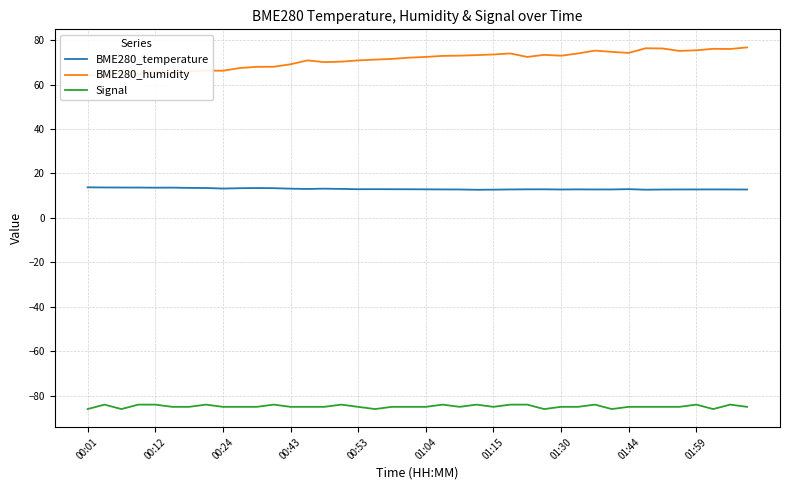

True or false: Signal has a value of -126.6 at 01:15.

False